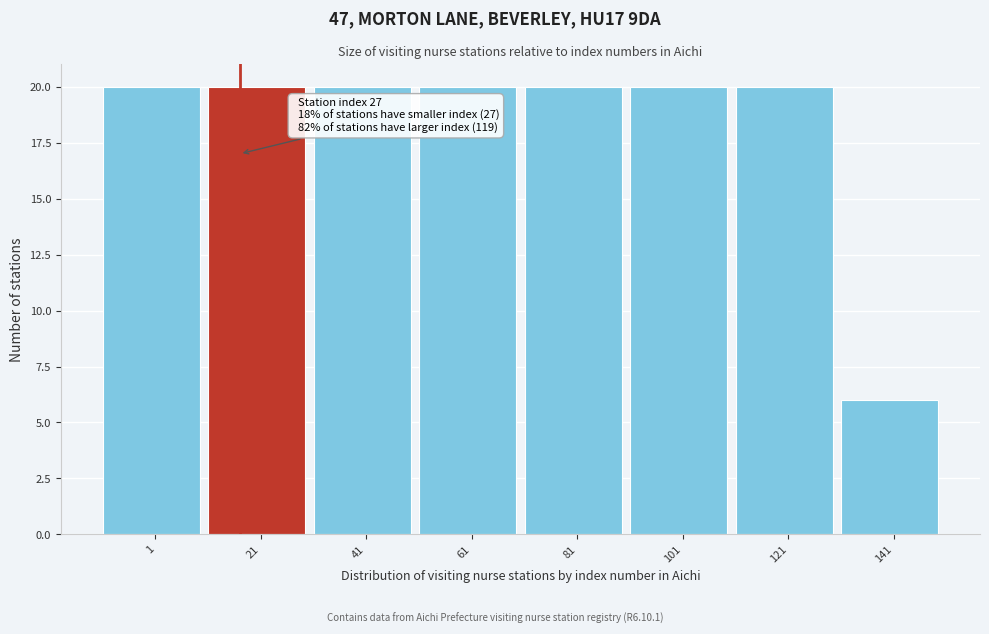

Reading right to left, transcribe all the data shown in this chart.

141=6	121=20	101=20	81=20	61=20	41=20	21=20	1=20